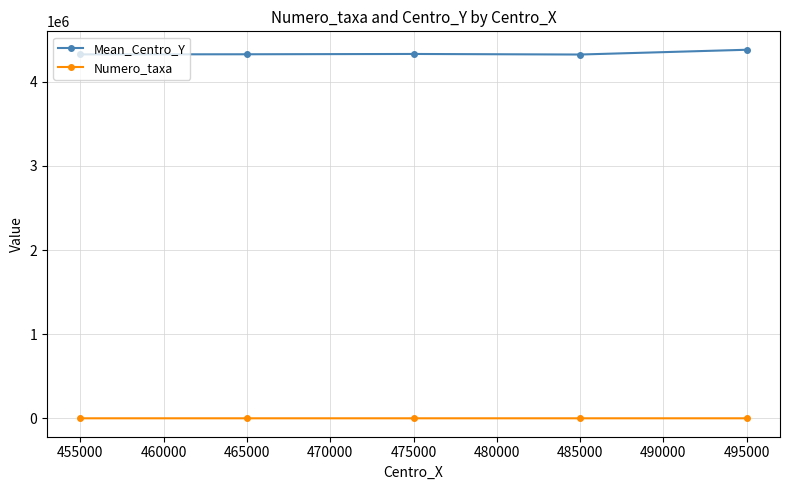

Rank the series by their average value, from highest to lowest.

Mean_Centro_Y, Numero_taxa